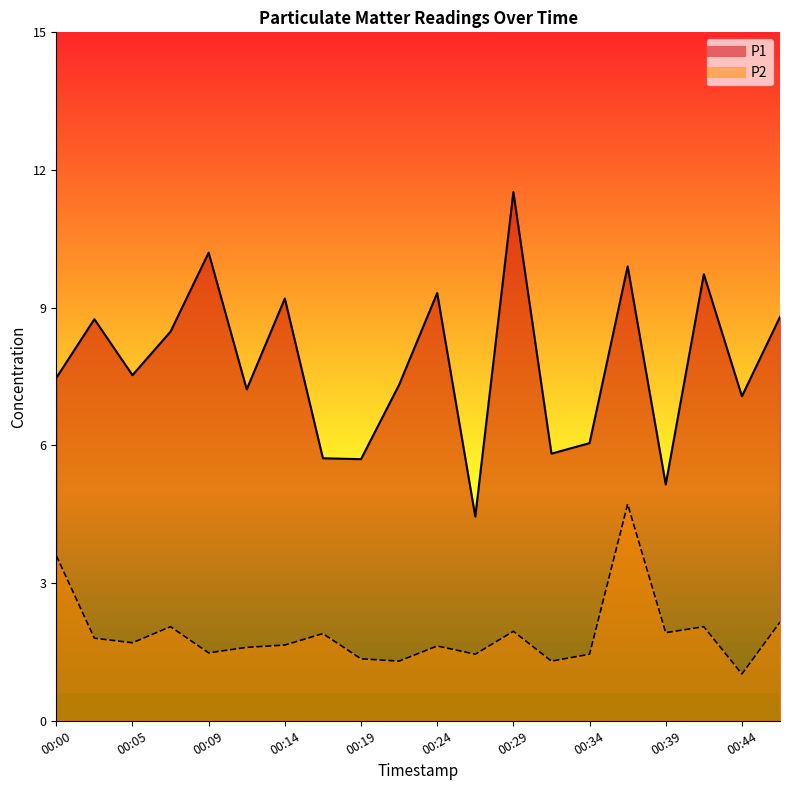

Between 00:17 and 00:19, which series saw the biggest shift?

P2